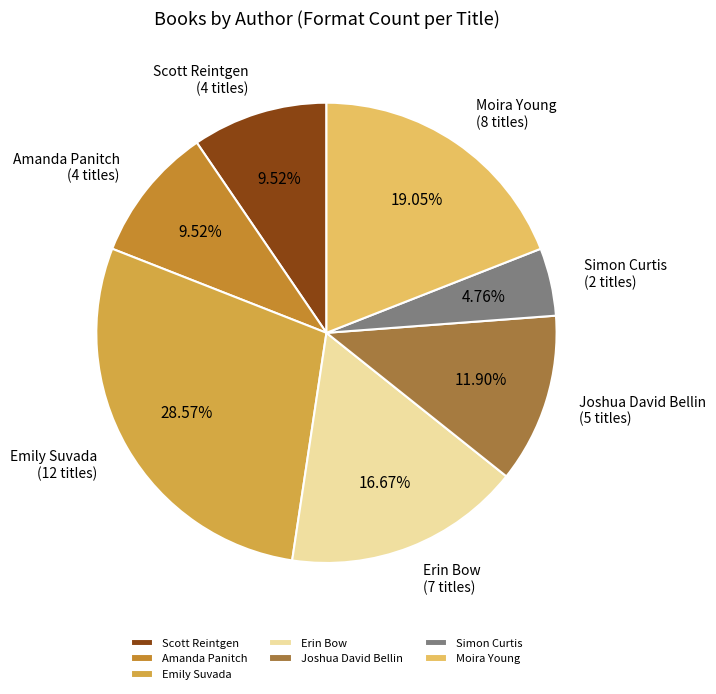

Approximately how many times larger is the value at Joshua David Bellin compared to Moira Young?

0.6